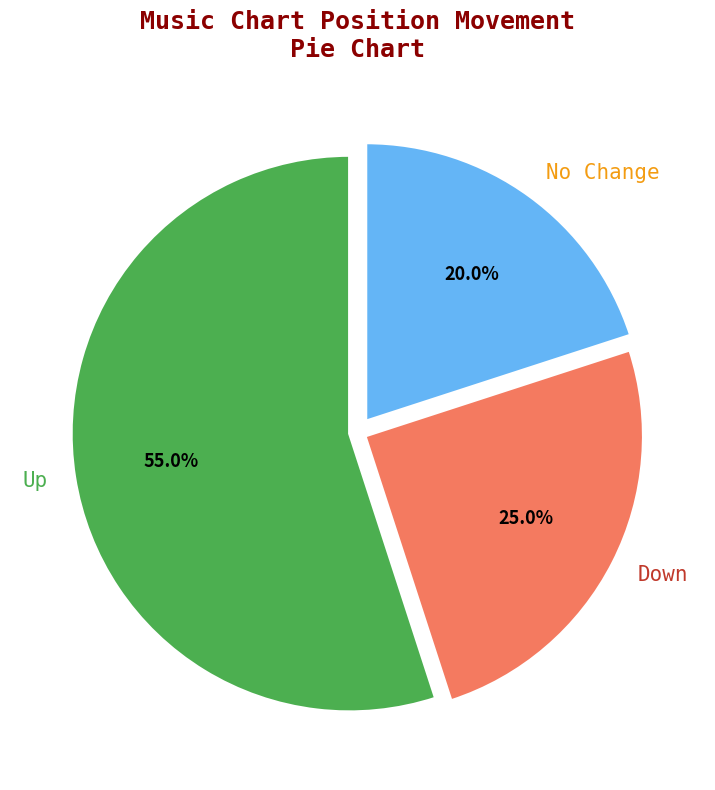

Combined, what portion of the pie is Up and No Change?

75.0%